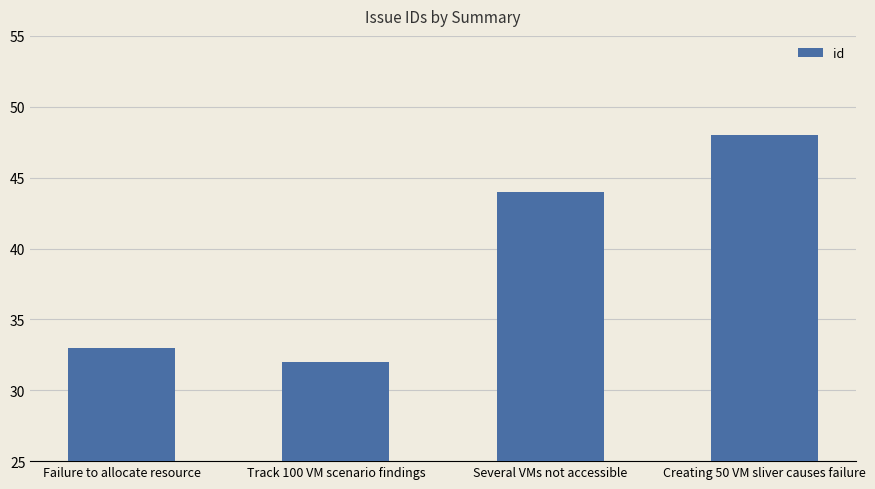

List the labels in order of value, largest first.

Creating 50 VM sliver causes failure, Several VMs not accessible, Failure to allocate resource, Track 100 VM scenario findings